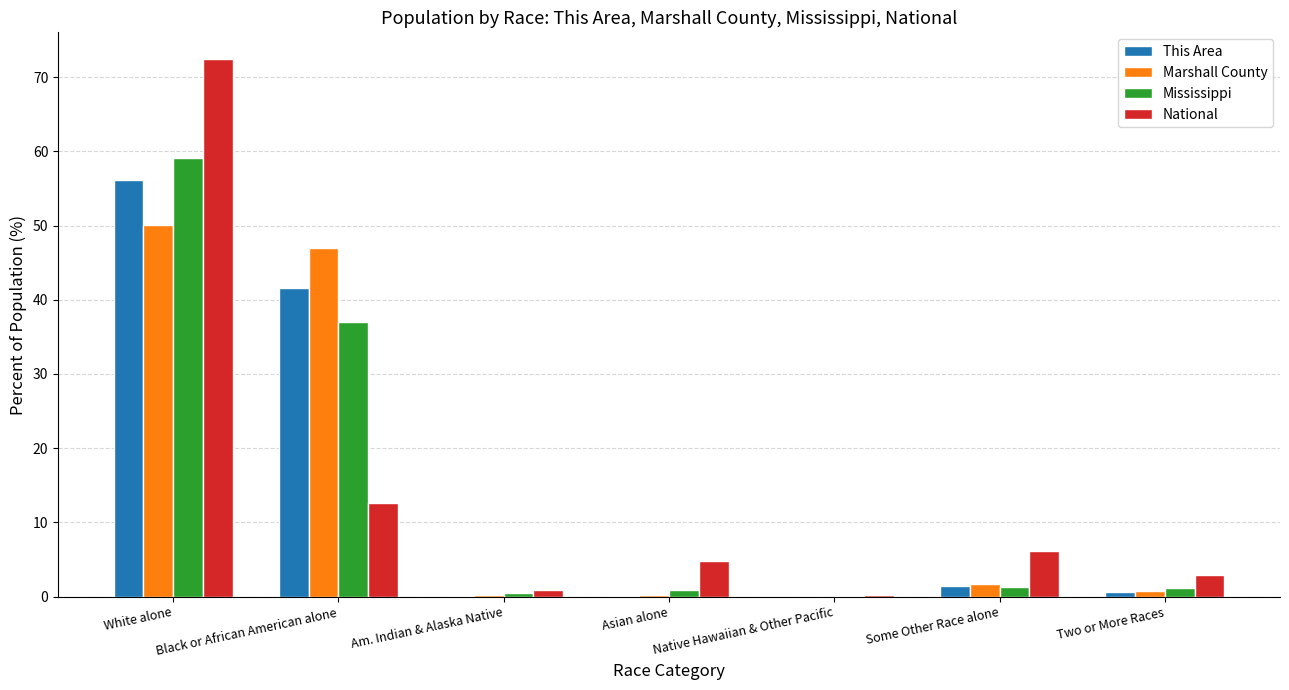

Is the value of Mississippi at White alone greater than the value of Marshall County at Am. Indian & Alaska Native?

Yes